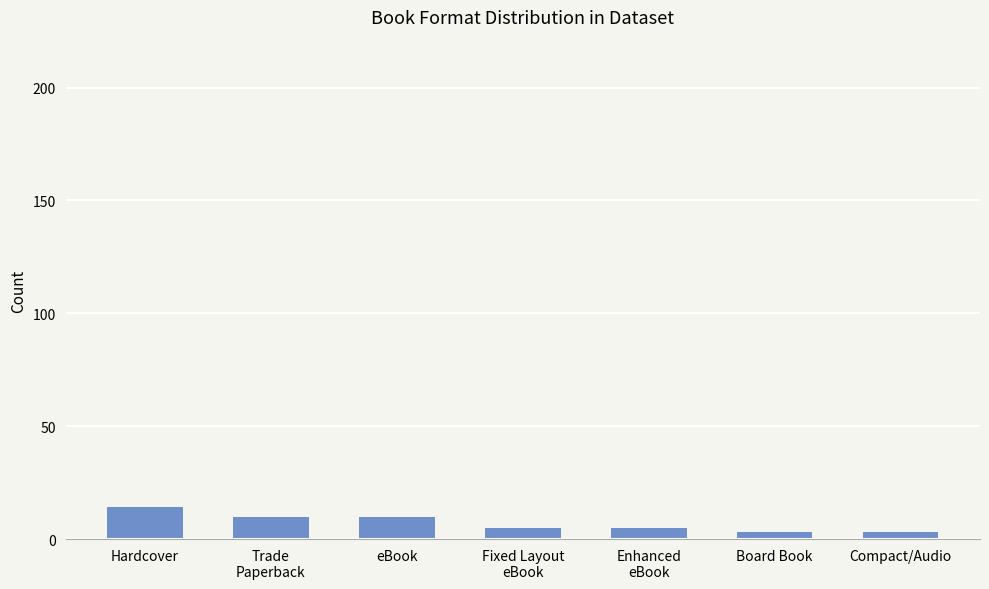

The chart shows a value of 10 at eBook. True or false?

True